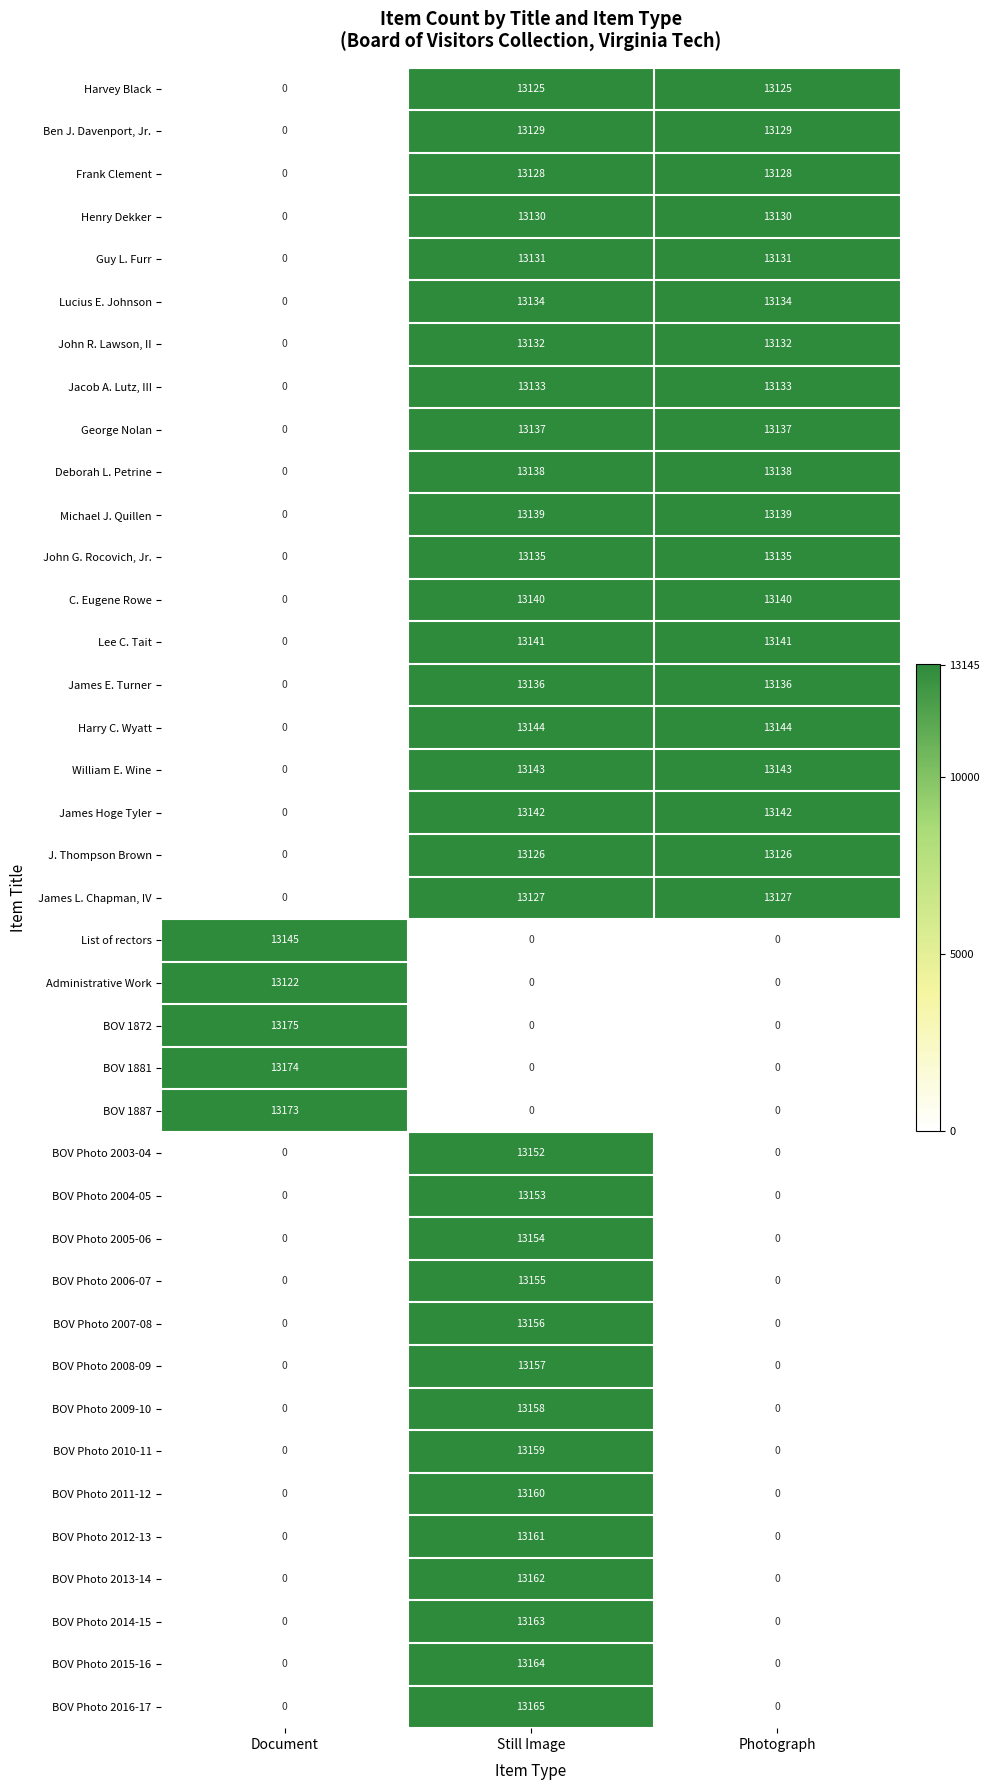

What is the sum of the Michael J. Quillen values at Still Image and Photograph?

26278